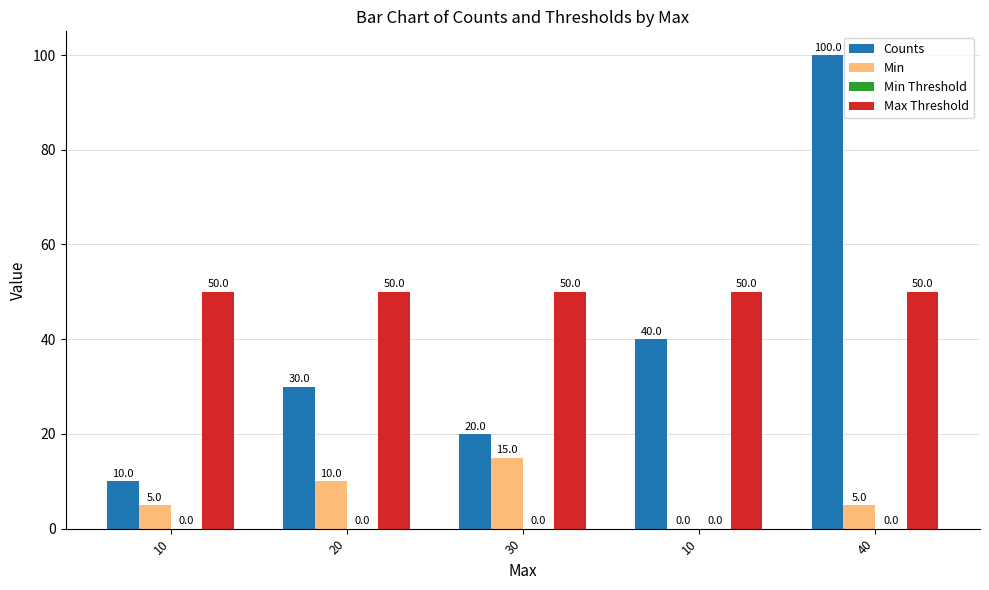

Which category has the highest value across all series?

40